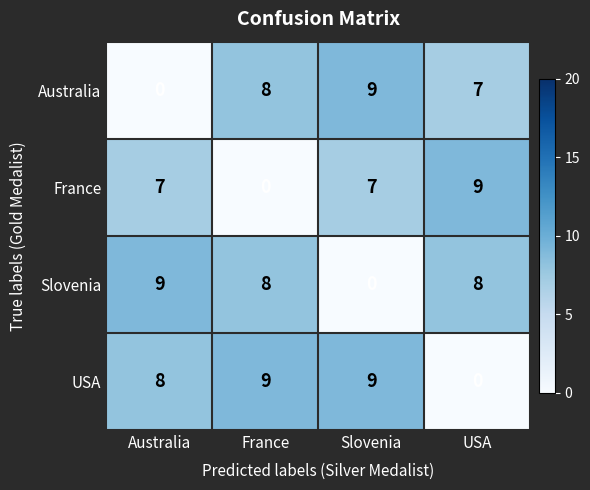

List the series in order of their overall mean, lowest first.

France, Australia, Slovenia, USA